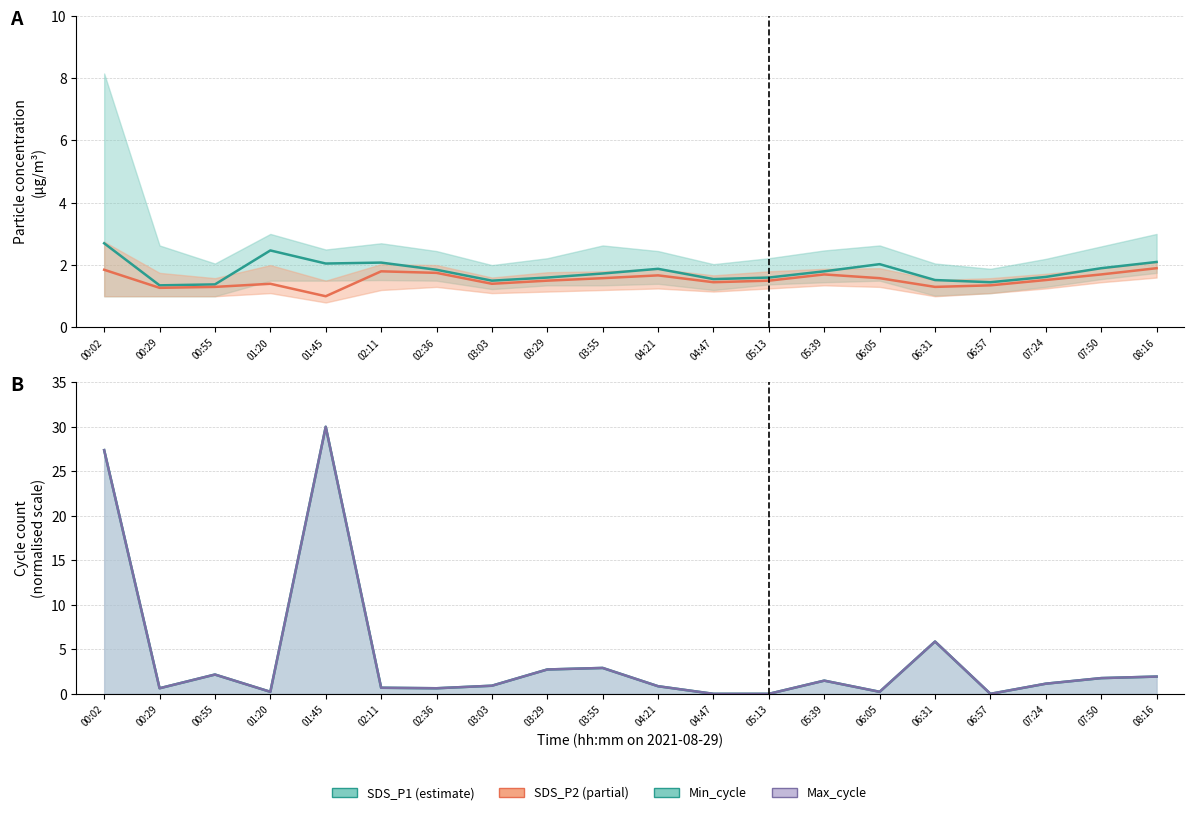

Reading left to right, what are all the values shown in this chart?

SDS_P1: 2.7	1.4	1.4	2.5	2.0	2.1	1.9	1.5	1.6	1.7	1.9	1.6	1.6	1.8	2.0	1.5	1.4	1.6	1.9	2.1
SDS_P2: 1.9	1.3	1.3	1.4	1.0	1.8	1.8	1.4	1.5	1.6	1.7	1.4	1.5	1.7	1.6	1.3	1.4	1.5	1.7	1.9
Min_cycle (line): 27.4	0.6	2.2	0.2	30.0	0.7	0.6	0.9	2.7	2.9	0.9	0.0	0.0	1.5	0.2	5.9	0.0	1.1	1.8	1.9
Max_cycle (line): 27.4	0.6	2.2	0.2	30.0	0.7	0.6	0.9	2.7	2.9	0.9	0.0	0.0	1.5	0.2	5.9	0.0	1.1	1.8	1.9